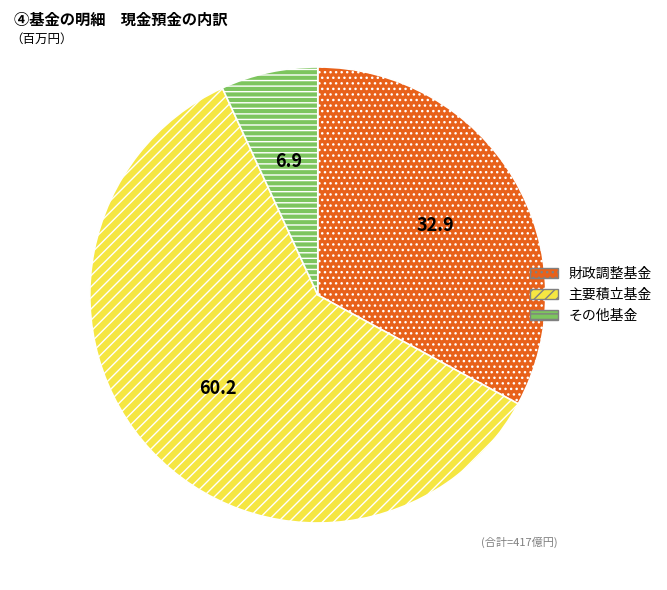

What is the ratio of the value at 財政調整基金 to the value at 主要積立基金?

0.5